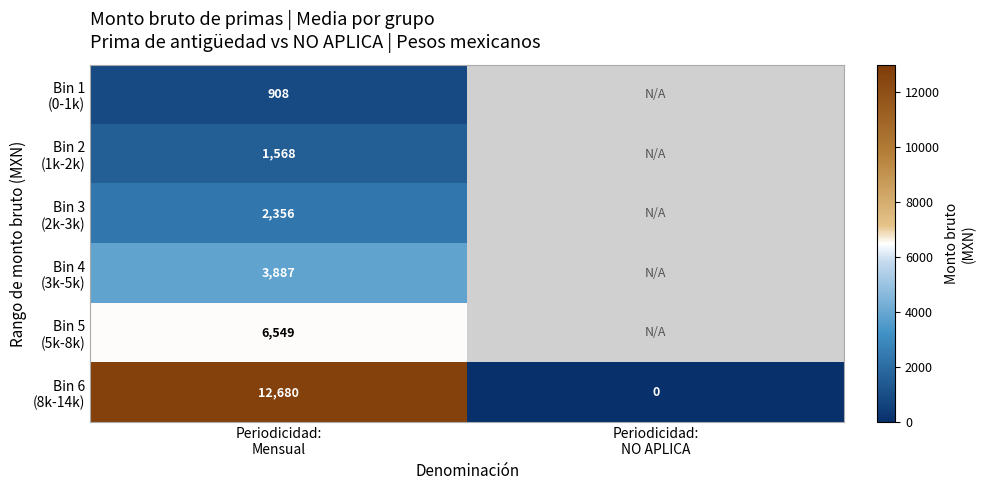

The Bin 6 (8k-14k) series shows 8405.1 at Periodicidad: NO APLICA. True or false?

False